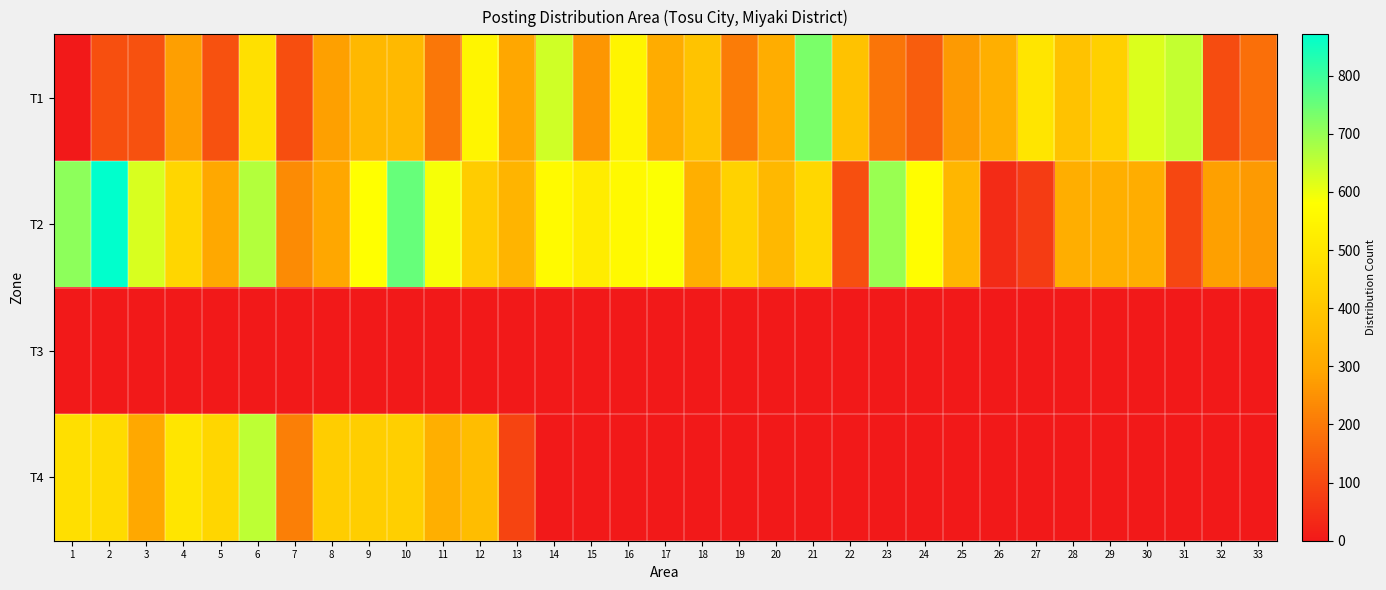

Between 16 and 27, which is larger?

16